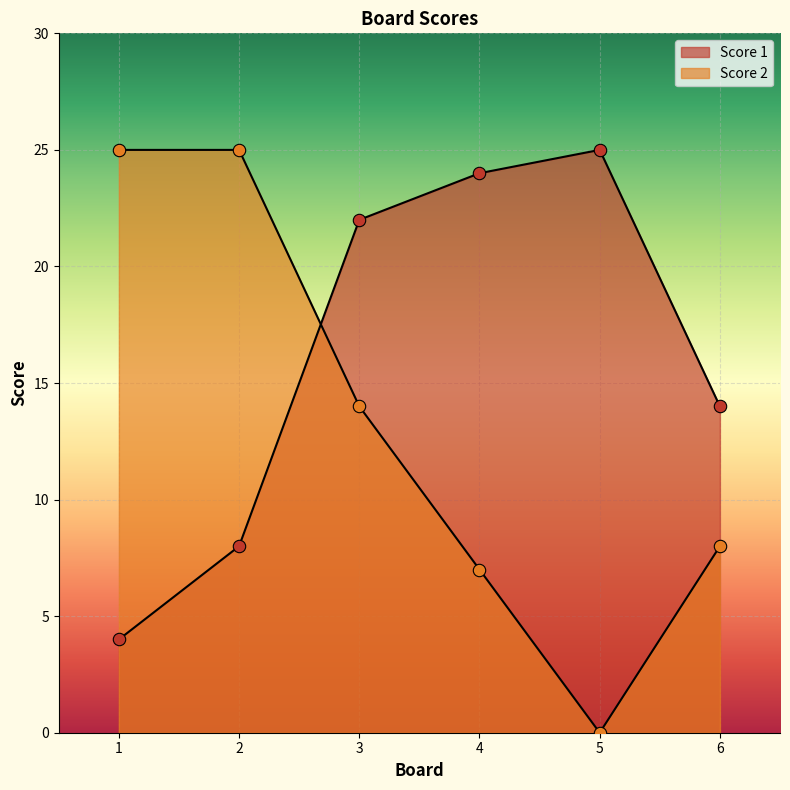

What are all the series names shown in the legend?

Score 1, Score 2